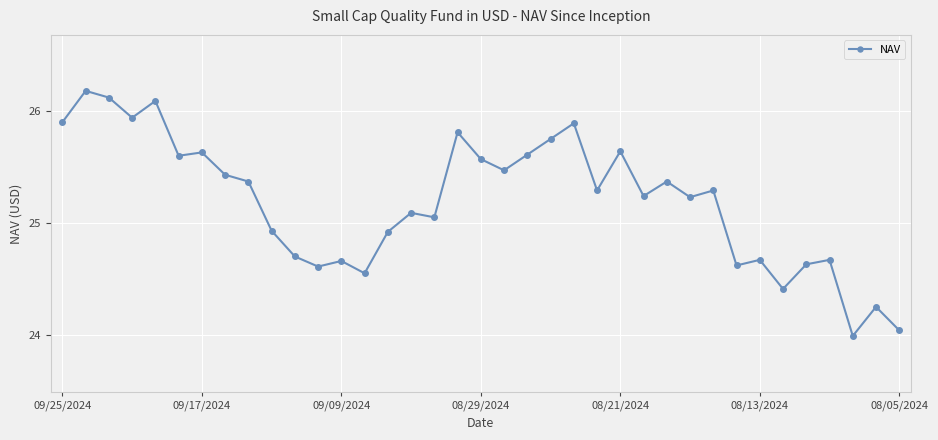

What is the value of the 27th point from the left?

25.4